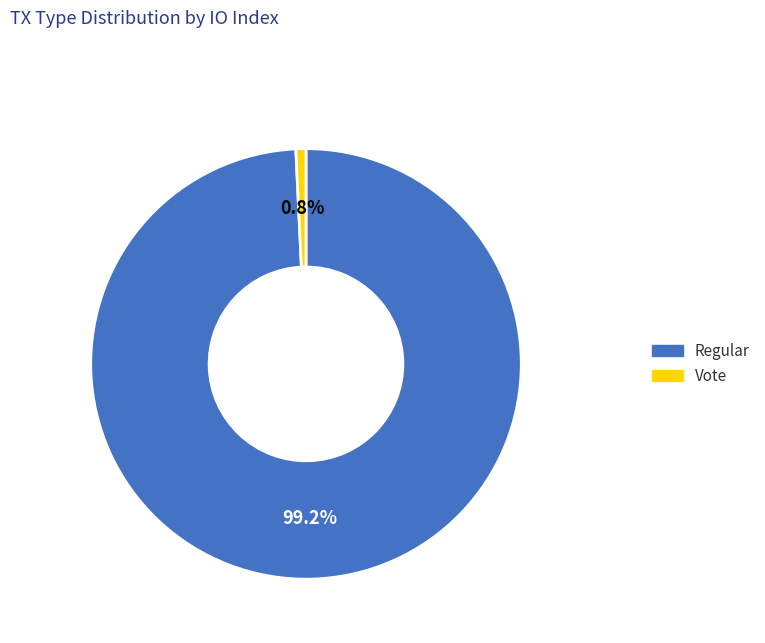

Which slice is the smallest?

Vote